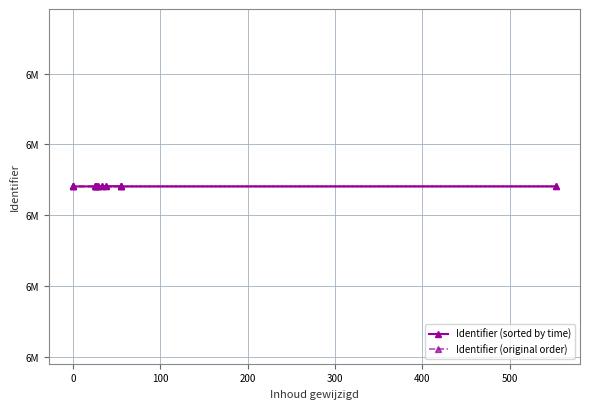

Which series has the widest spread of values?

Identifier (sorted by time)